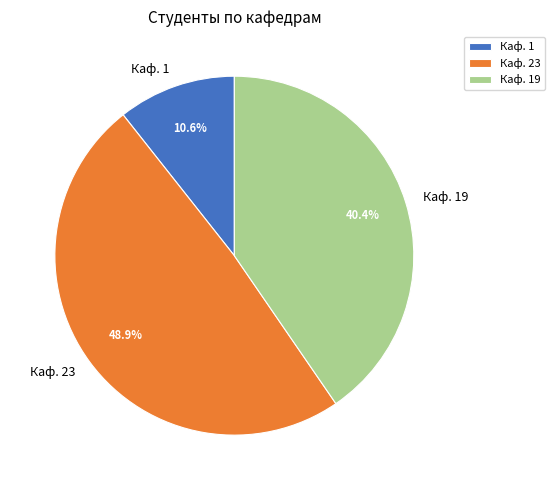

Is it true that Каф. 1 is 11% of the pie?

True